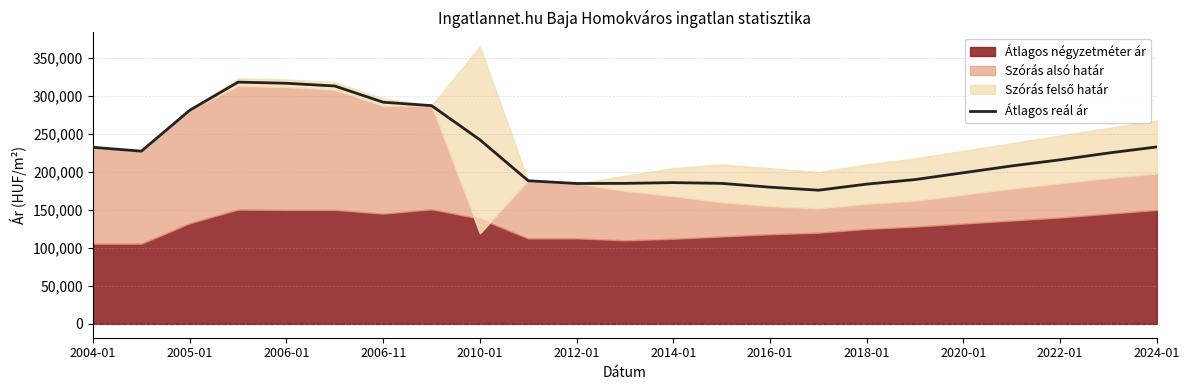

What is the lowest value of the Átlagos reál ár series?

176000